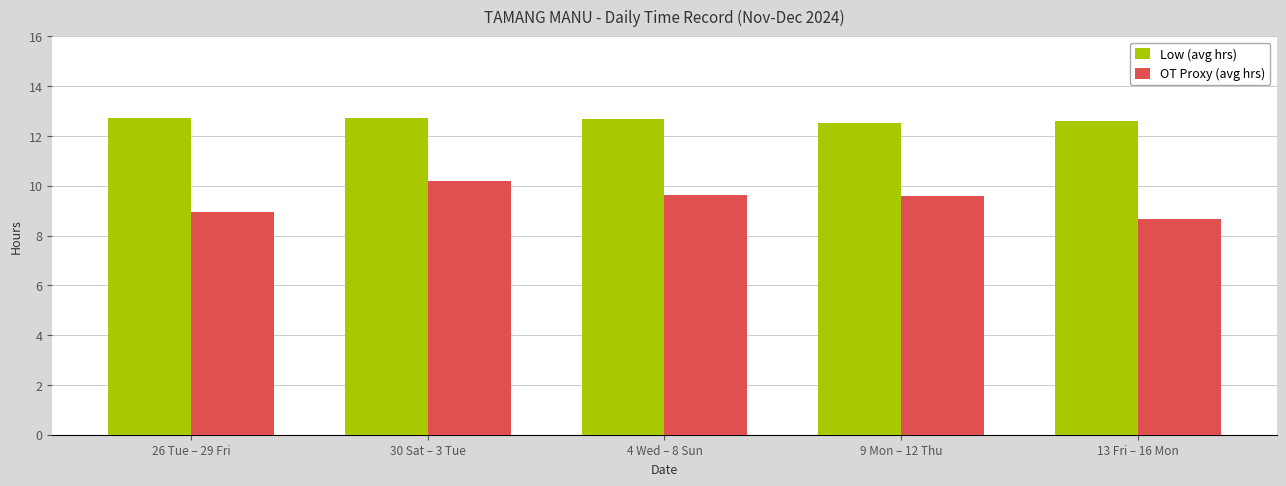

How many groups of bars are there?

5